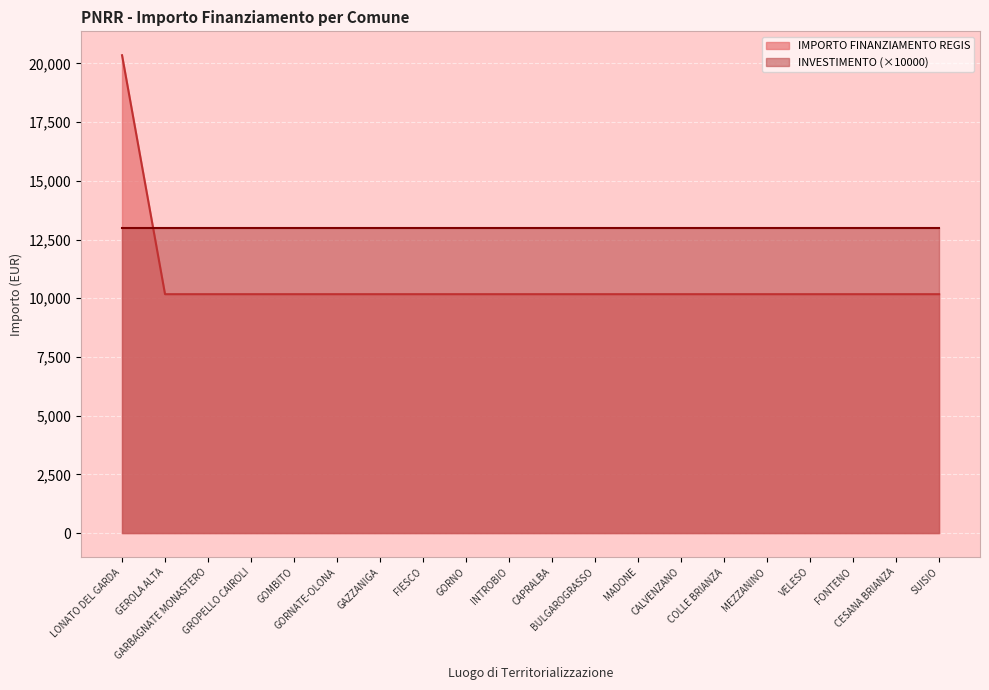

Rank the categories by value from highest to lowest.

LONATO DEL GARDA, GEROLA ALTA, GARBAGNATE MONASTERO, GROPELLO CAIROLI, GOMBITO, GORNATE-OLONA, GAZZANIGA, FIESCO, GORNO, INTROBIO, CAPRALBA, BULGAROGRASSO, MADONE, CALVENZANO, COLLE BRIANZA, MEZZANINO, VELESO, FONTENO, CESANA BRIANZA, SUISIO